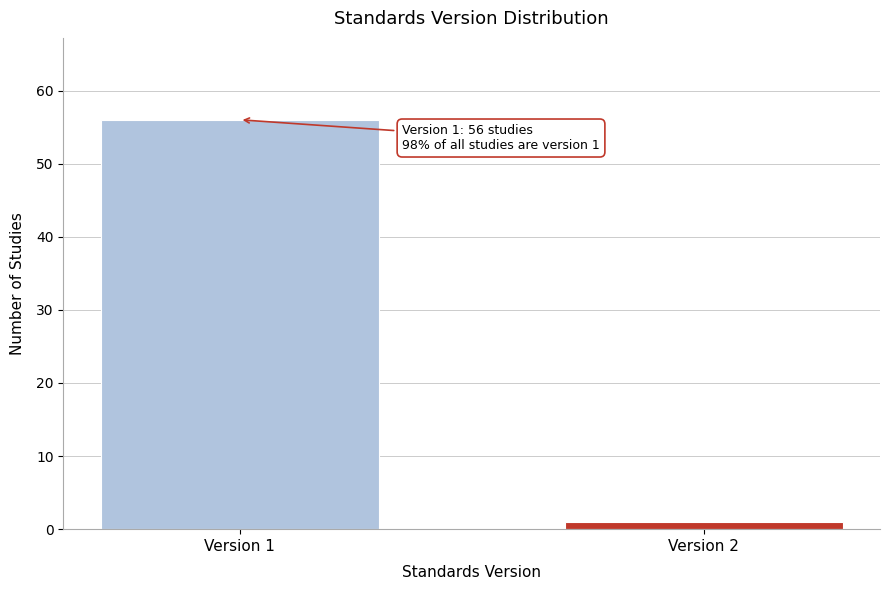

Reading right to left, what are all the values shown in this chart?

1	56